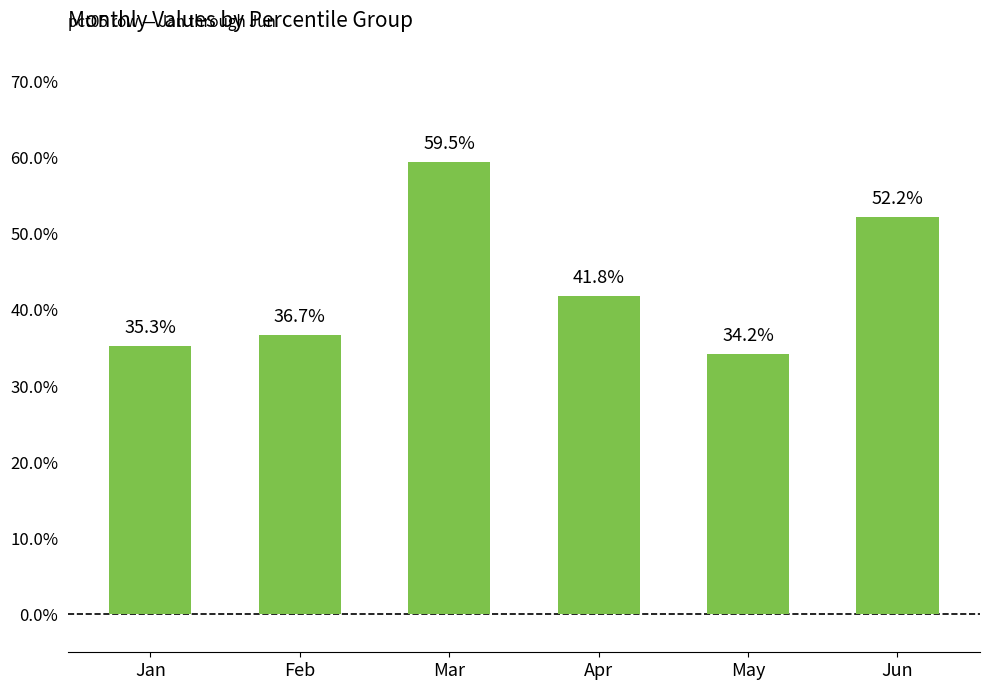

What is the maximum value shown in the chart?

0.6